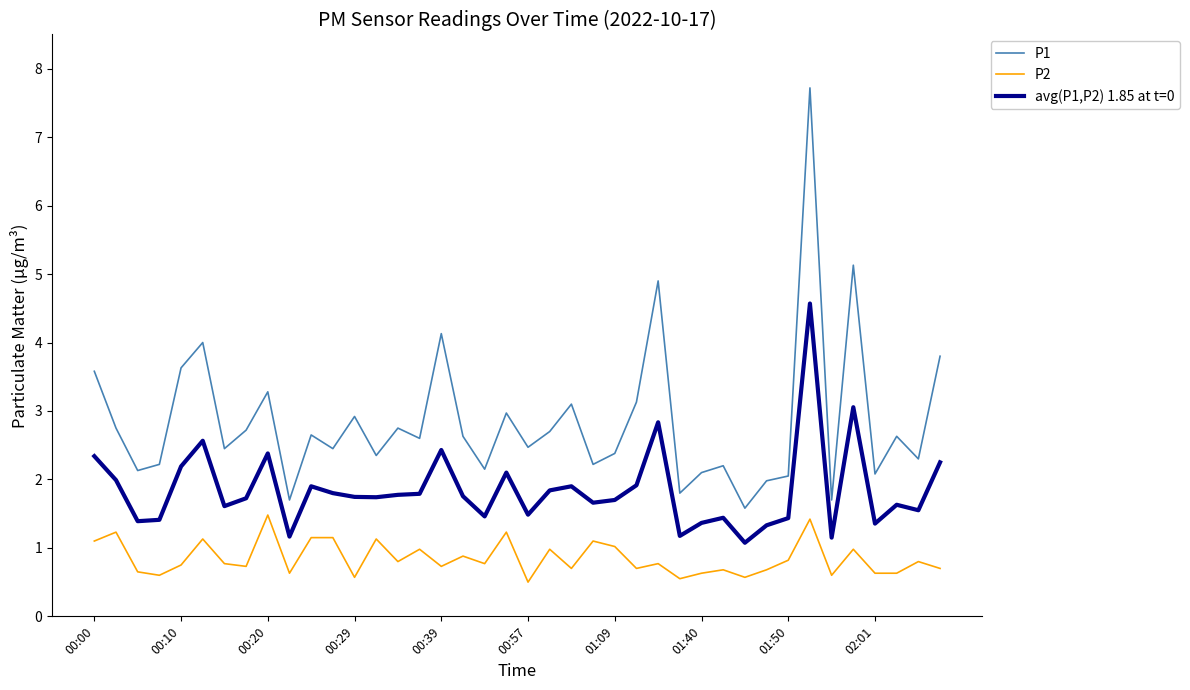

How many categories are shown in the chart?

40